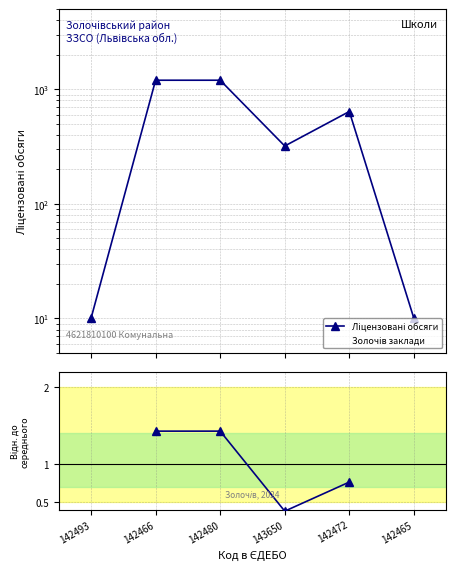

How many lines are shown in the chart?

3